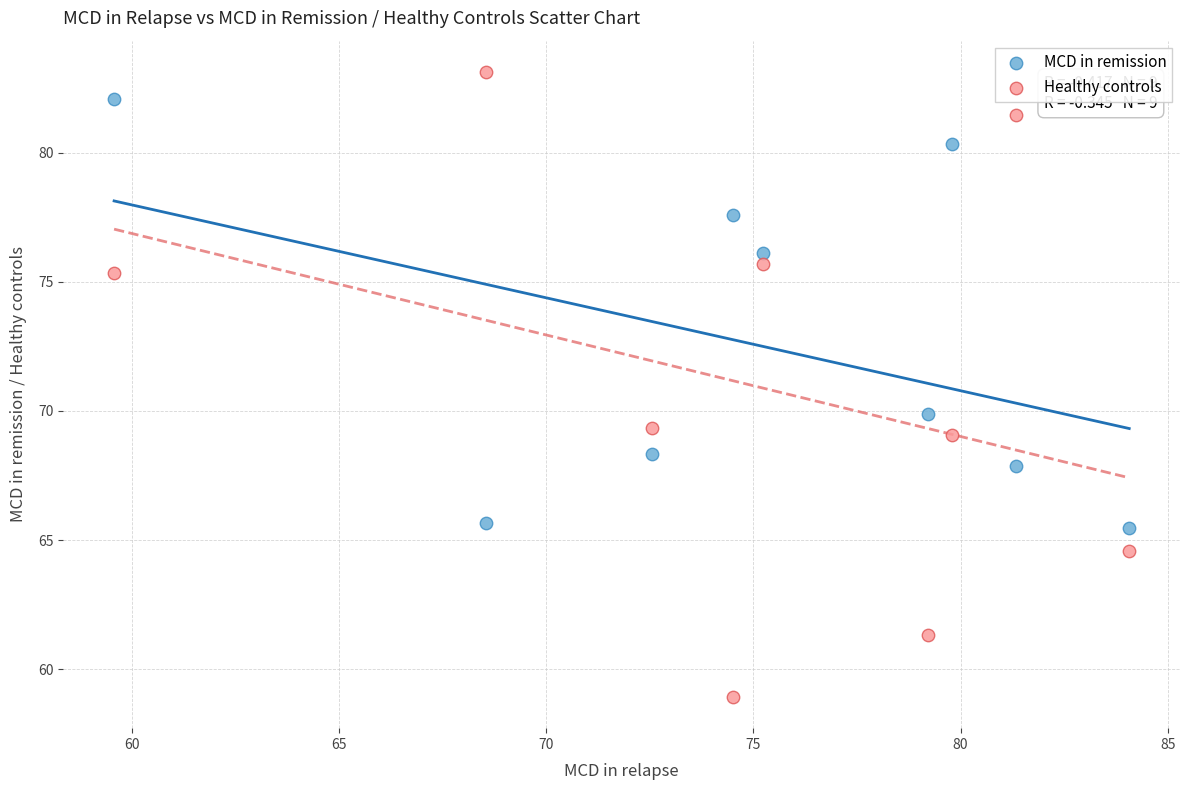

Which series contains the lowest Y value?

Healthy controls